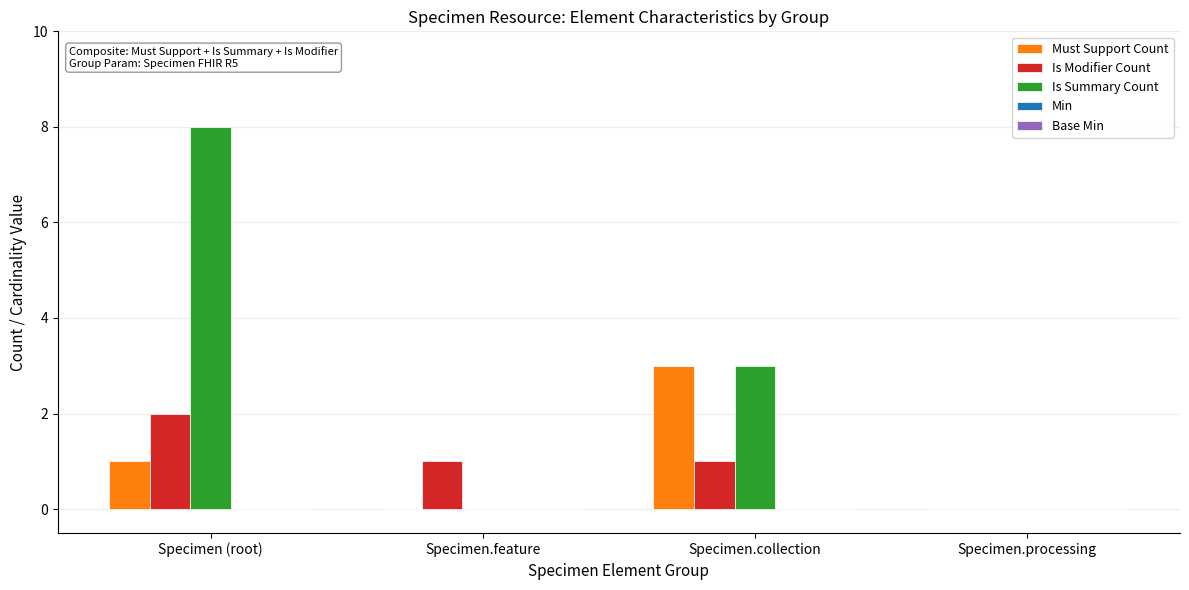

Which category has the highest value in the Must Support Count series?

Specimen.collection